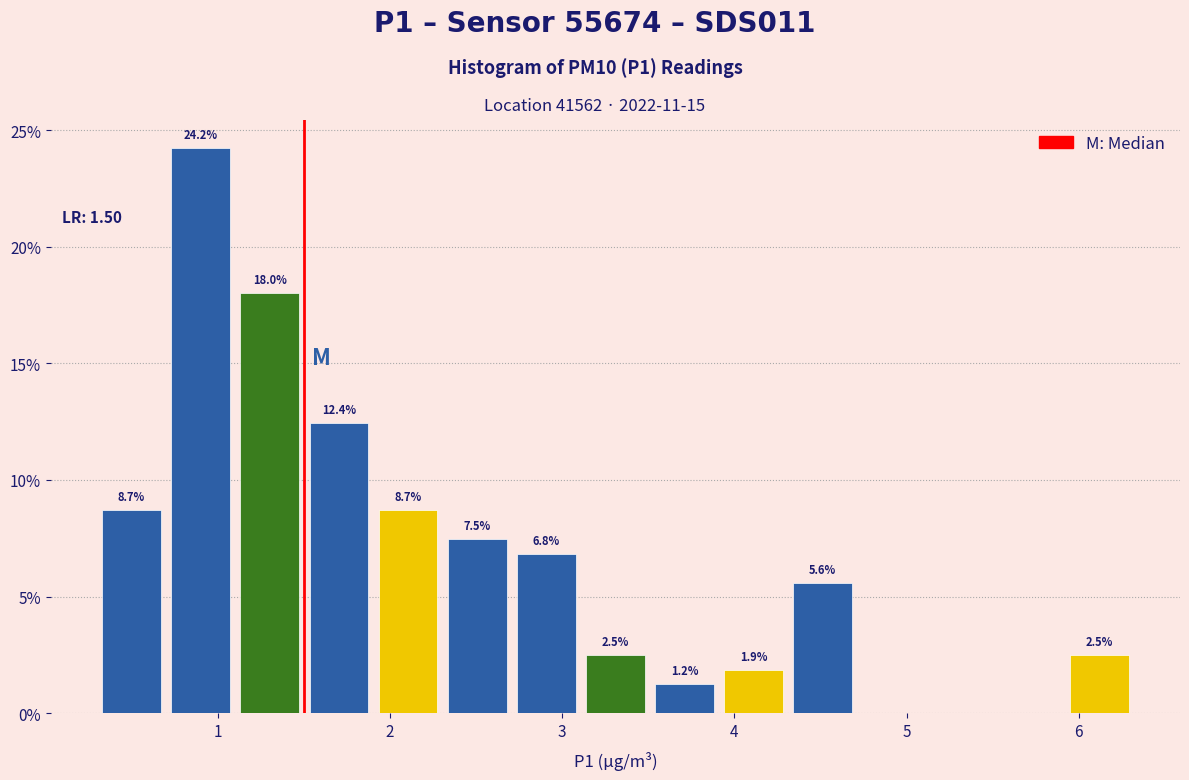

Which range on the x-axis has the tallest bar?

0.7 to 1.1